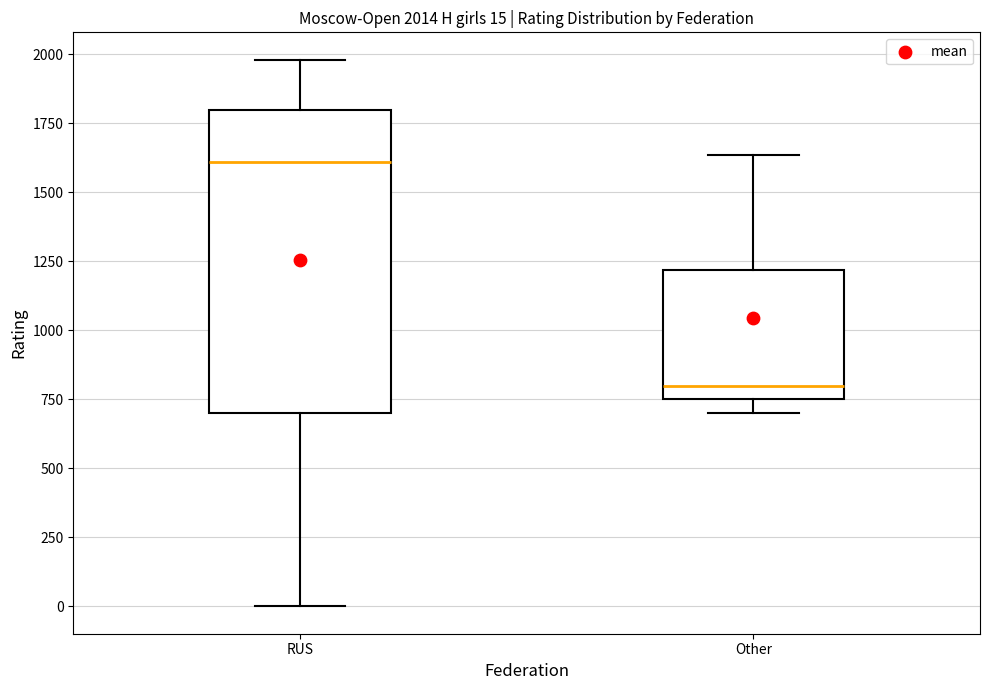

Which box is the tallest, from its lower edge to its upper edge?

RUS